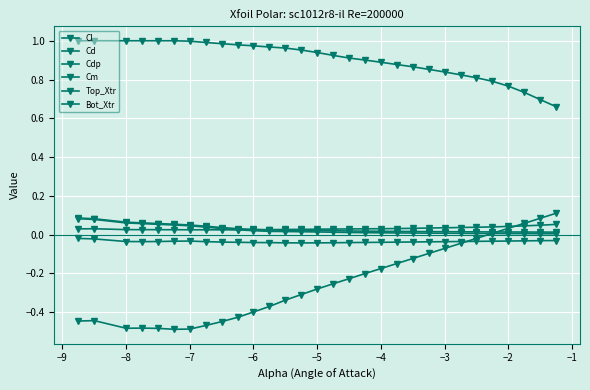

Reading right to left, what are all the values shown in this chart?

Cl: 0.1	0.1	0.1	0.0	0.0	-0.0	-0.0	-0.1	-0.1	-0.1	-0.1	-0.2	-0.2	-0.2	-0.3	-0.3	-0.3	-0.3	-0.4	-0.4	-0.4	-0.4	-0.5	-0.5	-0.5	-0.5	-0.5	-0.5	-0.4	-0.4
Cd: 0.0	0.0	0.0	0.0	0.0	0.0	0.0	0.0	0.0	0.0	0.0	0.0	0.0	0.0	0.0	0.0	0.0	0.0	0.0	0.0	0.0	0.0	0.0	0.1	0.1	0.1	0.1	0.1	0.1	0.1
Cdp: 0.0	0.0	0.0	0.0	0.0	0.0	0.0	0.0	0.0	0.0	0.0	0.0	0.0	0.0	0.0	0.0	0.0	0.0	0.0	0.0	0.0	0.0	0.0	0.0	0.1	0.1	0.1	0.1	0.1	0.1
Cm: -0.0	-0.0	-0.0	-0.0	-0.0	-0.0	-0.0	-0.0	-0.0	-0.0	-0.0	-0.0	-0.0	-0.0	-0.0	-0.0	-0.0	-0.0	-0.0	-0.0	-0.0	-0.0	-0.0	-0.0	-0.0	-0.0	-0.0	-0.0	-0.0	-0.0
Top_Xtr: 0.7	0.7	0.7	0.8	0.8	0.8	0.8	0.8	0.9	0.9	0.9	0.9	0.9	0.9	0.9	0.9	1.0	1.0	1.0	1.0	1.0	1.0	1.0	1.0	1.0	1.0	1.0	1.0	1.0	1.0
Bot_Xtr: 0.1	0.0	0.0	0.0	0.0	0.0	0.0	0.0	0.0	0.0	0.0	0.0	0.0	0.0	0.0	0.0	0.0	0.0	0.0	0.0	0.0	0.0	0.0	0.0	0.0	0.0	0.0	0.0	0.0	0.0